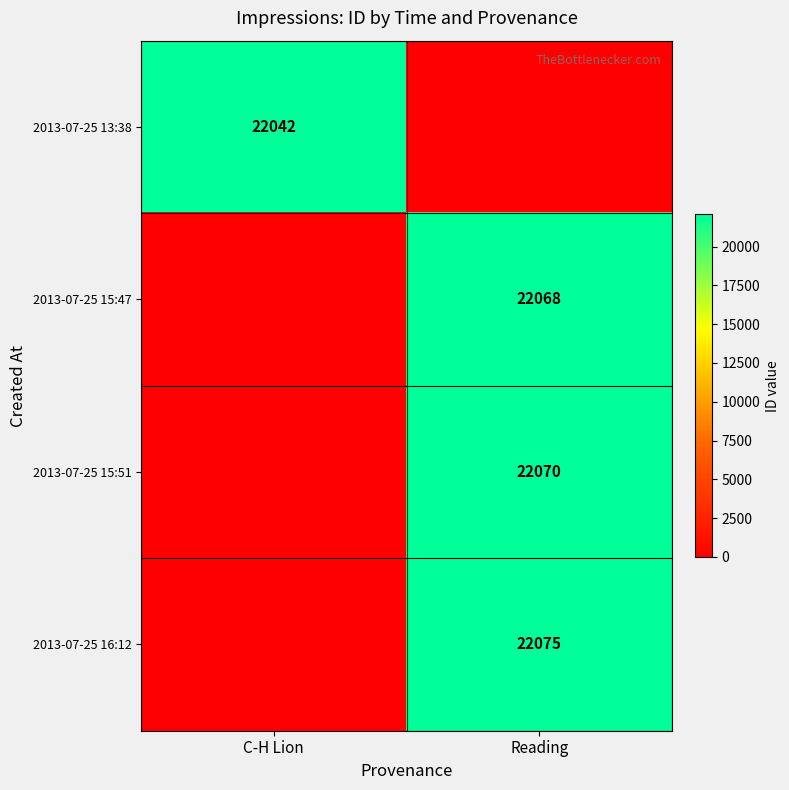

The value of 2013-07-25 15:51 at Reading is 22070. True or false?

True